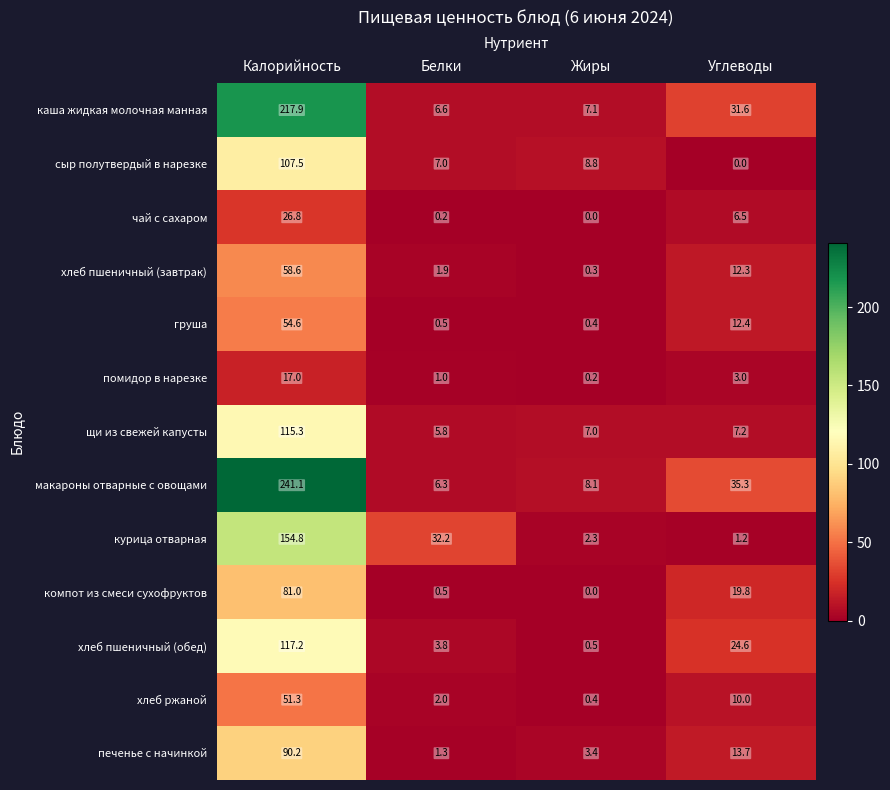

What is the difference between the maximum and minimum values in the груша series?

54.2